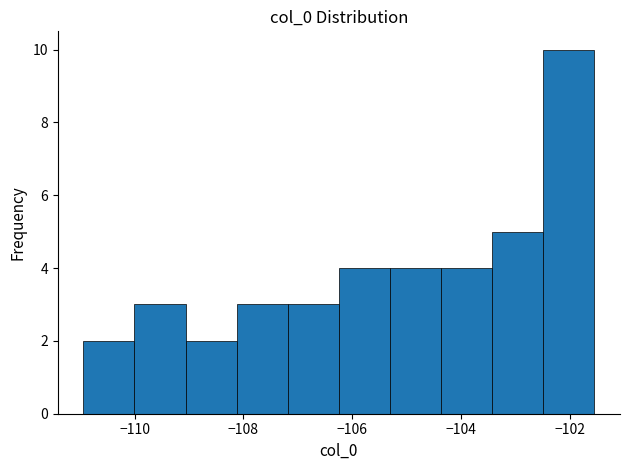

Over which range of the x-axis is the bar tallest?

-102.4 to -101.6